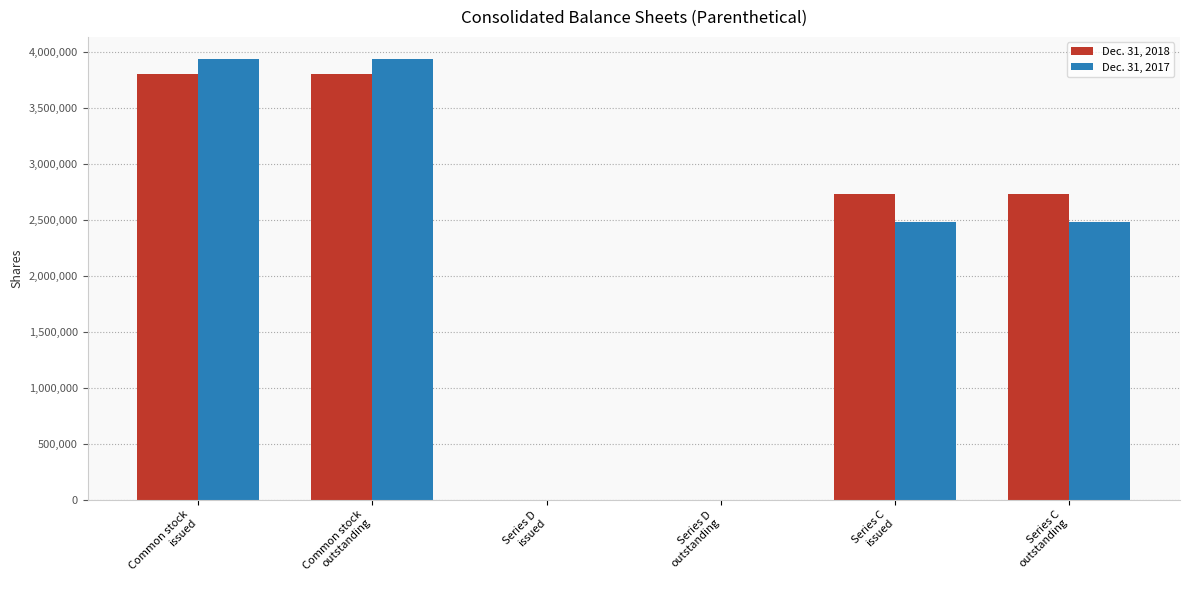

What is the greatest value displayed?

3935865